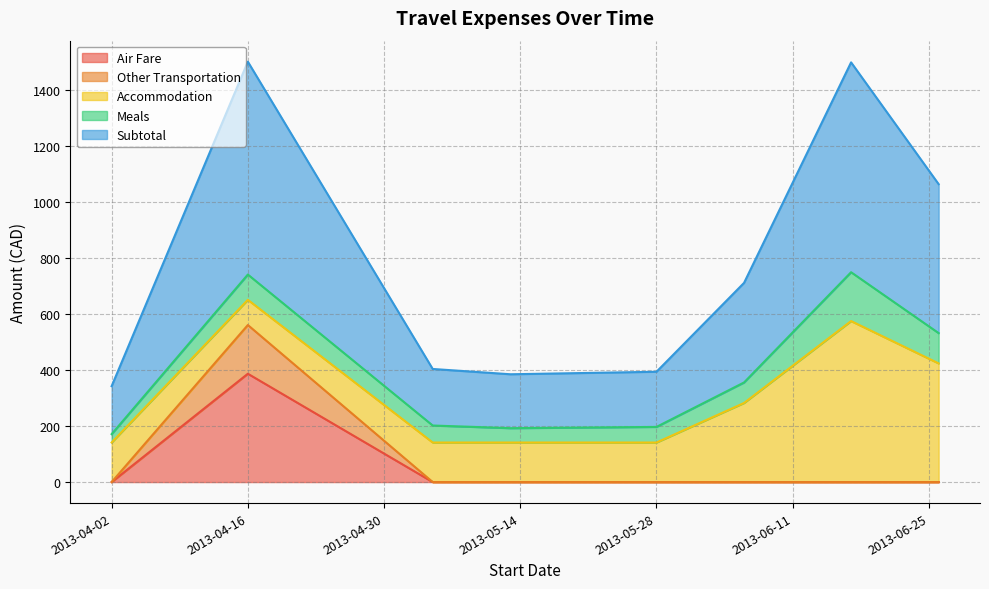

True or false: Other Transportation and Air Fare intersect in this chart.

False